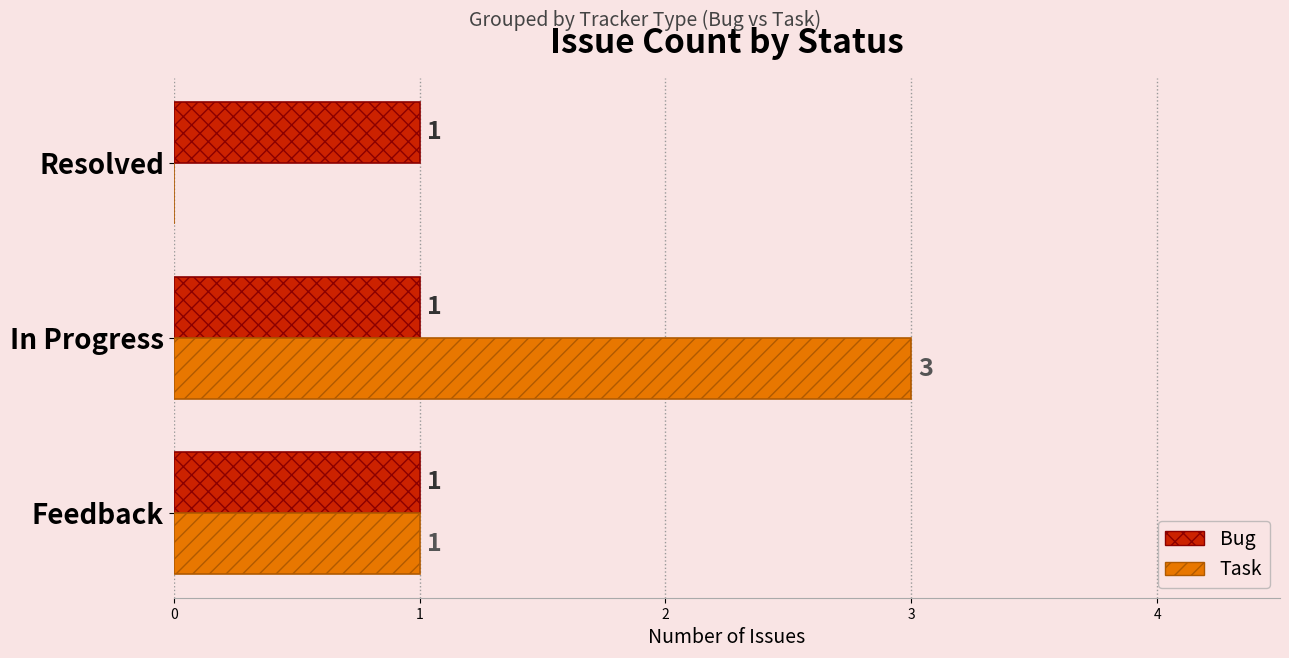

Which category has the highest value across all series?

In Progress